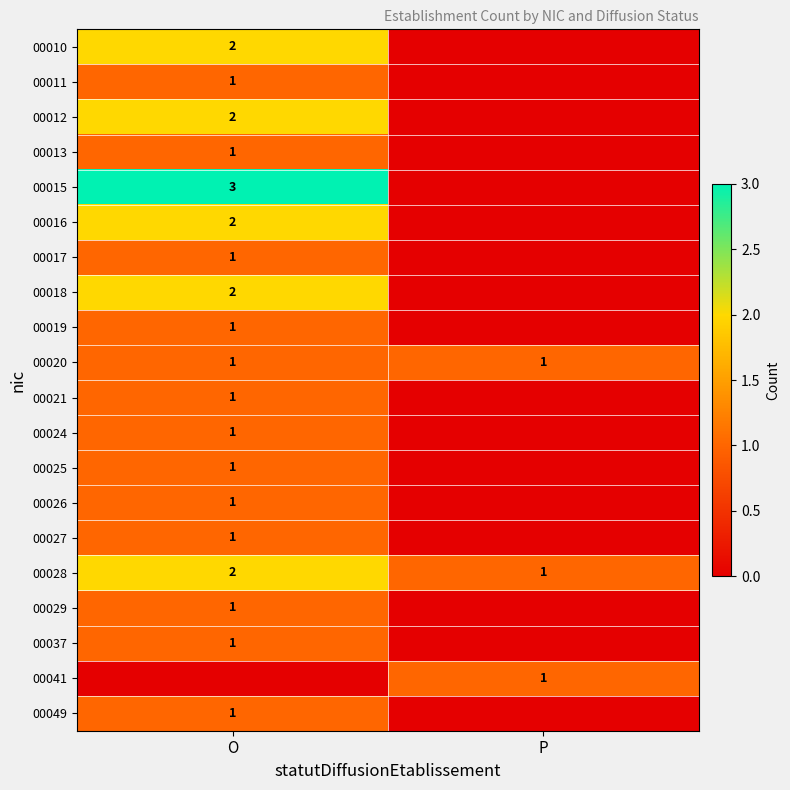

What is the average value of the 00020 series?

1